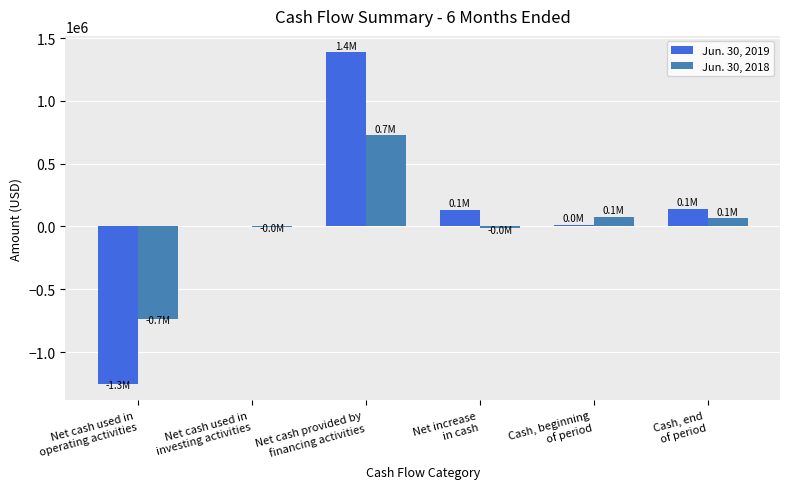

What is the greatest value displayed?

1386005